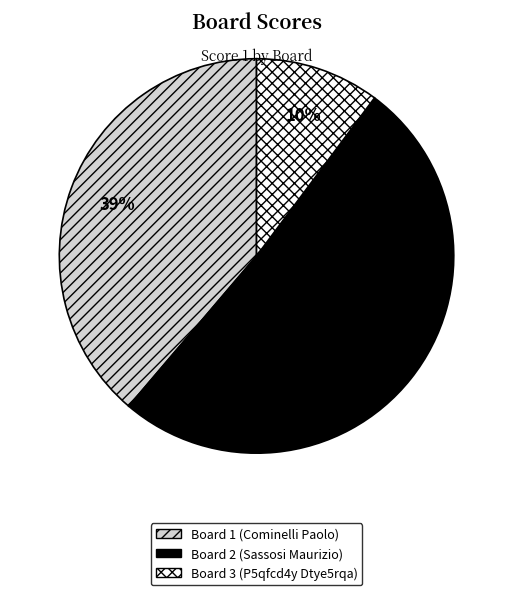

Which has a higher value, Board 1 (Cominelli Paolo) or Board 2 (Sassosi Maurizio)?

Board 2 (Sassosi Maurizio)